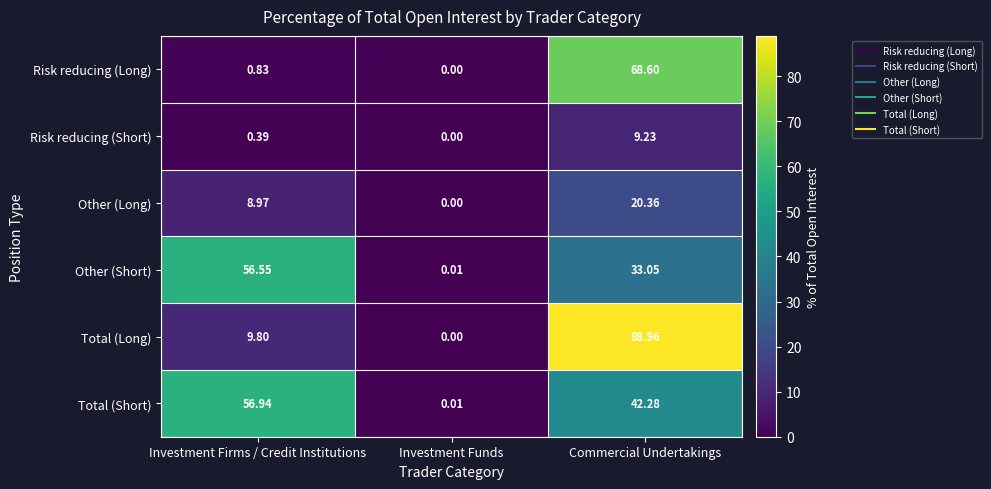

At how many categories does at least one series exceed 56?

2